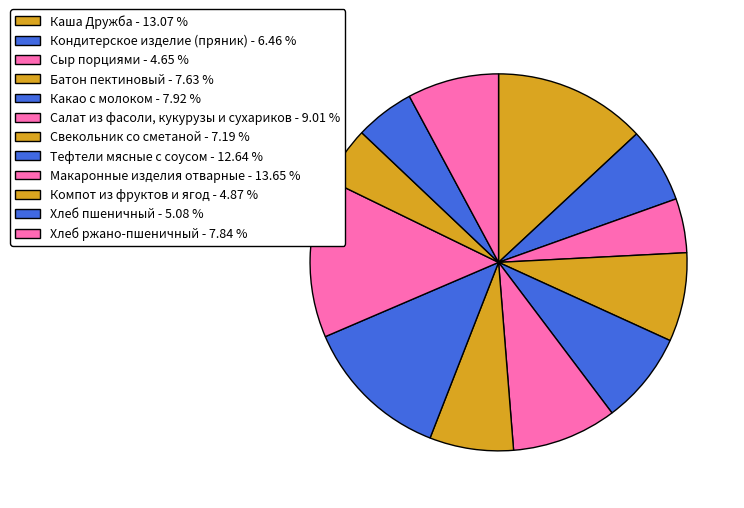

What is the largest slice in the pie chart?

Макаронные изделия отварные